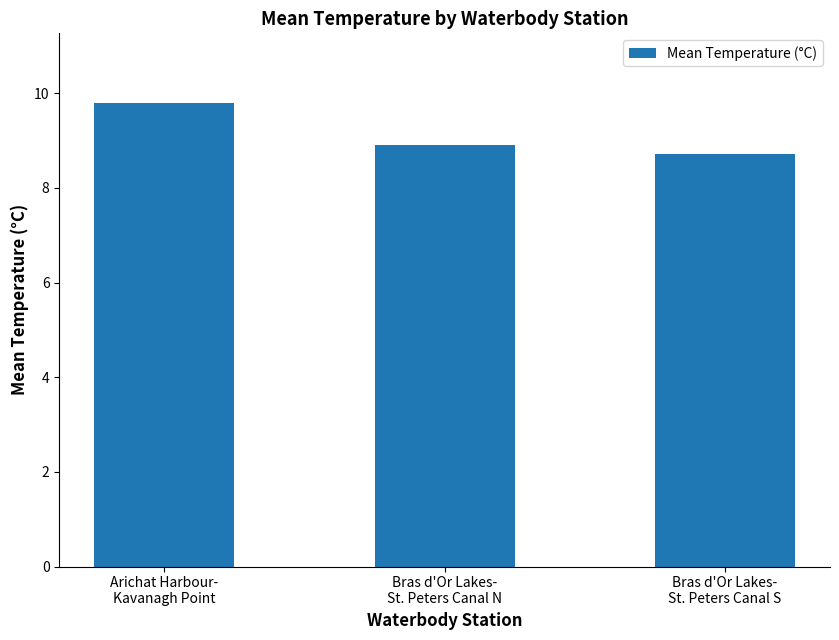

What value does the data have at Bras d'Or Lakes-
St. Peters Canal S?

8.7